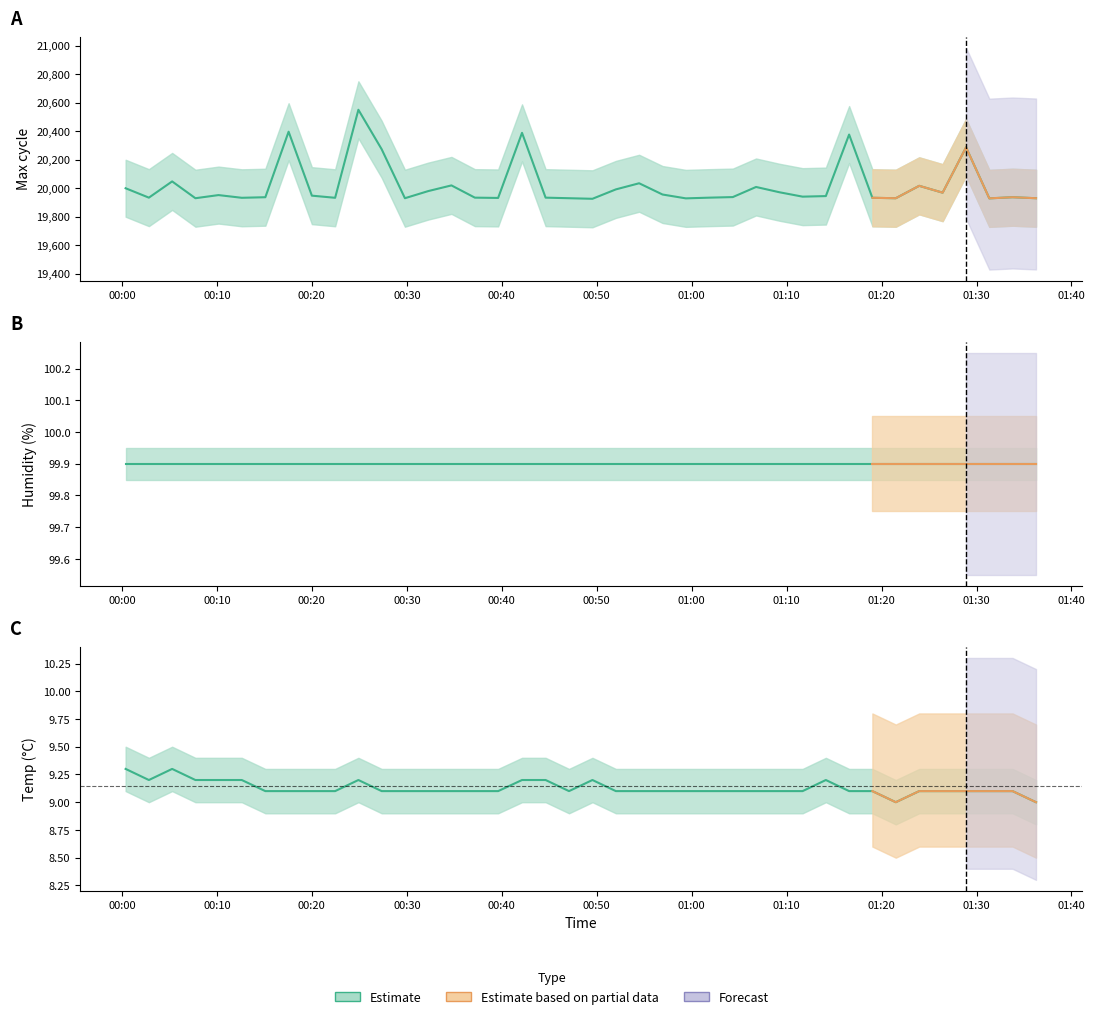

What is the value of the Max_cycle point at the 22nd from the left?

19991.0